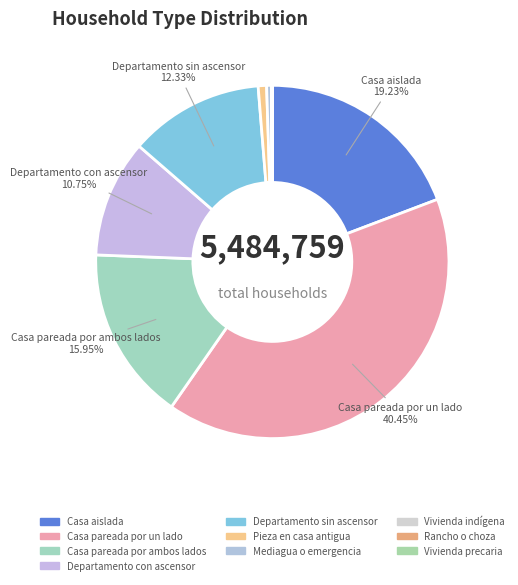

What is the largest slice in the pie chart?

Casa pareada por un lado